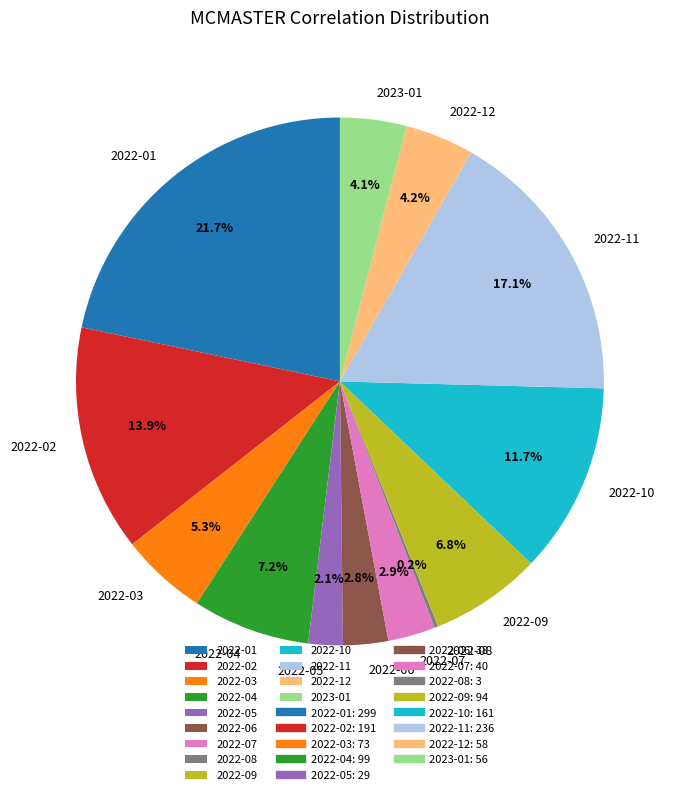

Do 2022-06 and 2022-10 together represent more than half of the pie?

No